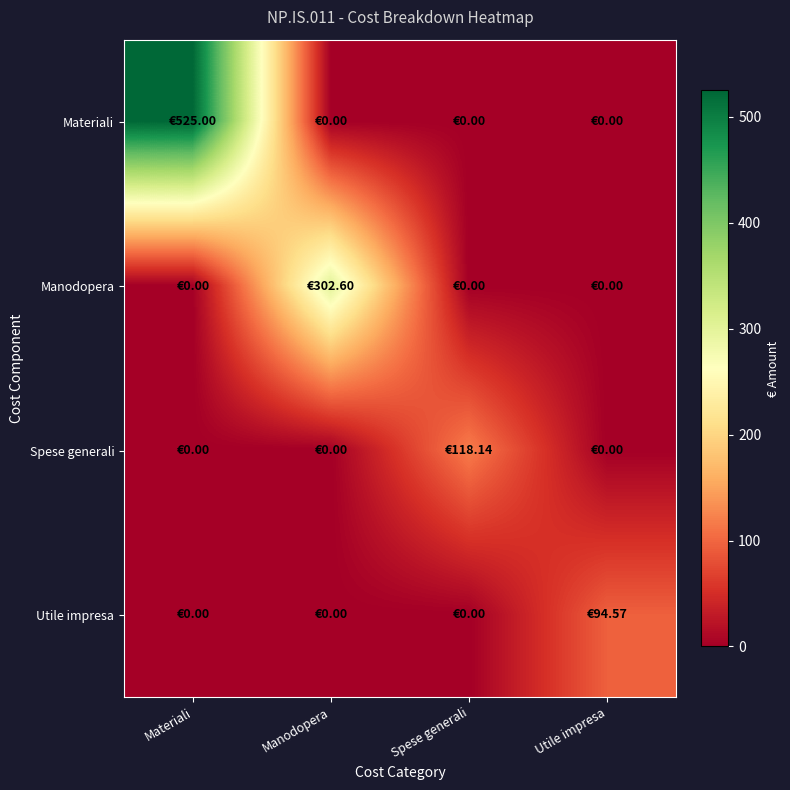

Rank the series by their maximum value, from highest to lowest.

Materiali, Manodopera, Spese generali, Utile impresa